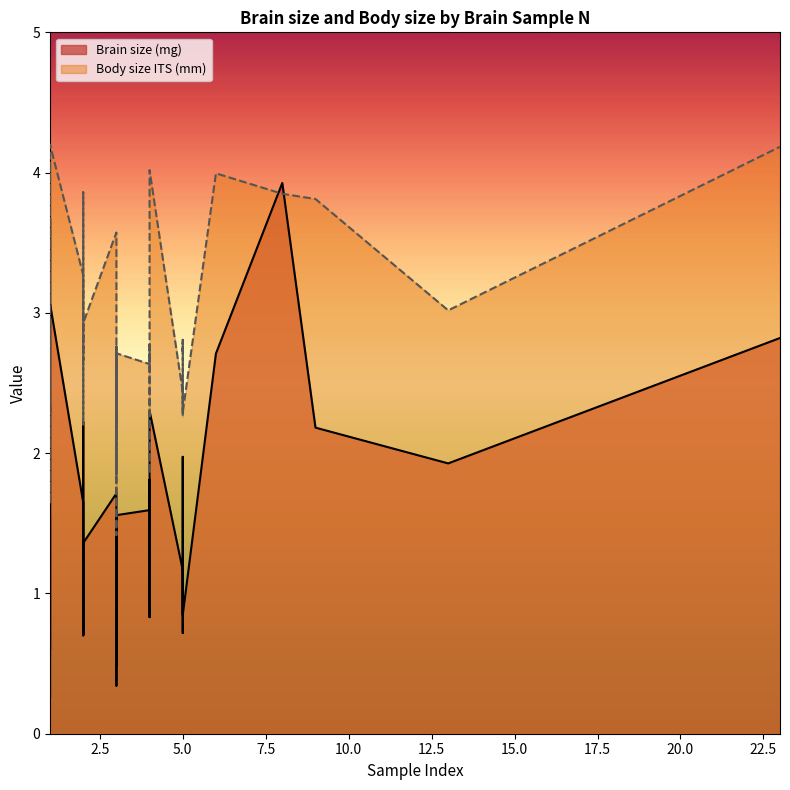

What is the label of the 24th point from the right?

1